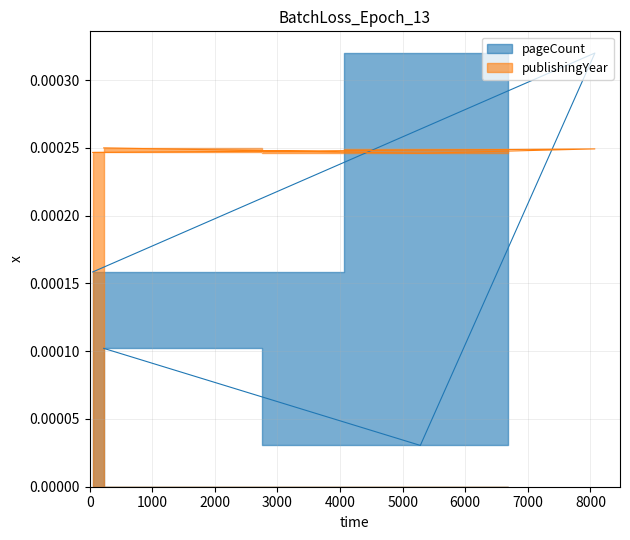

Reading right to left, what are all the values shown in this chart?

pageCount: 224=0.0	5283=0.0	8072=0.0	50=0.0
publishingYear: 224=0.0	5283=0.0	8072=0.0	50=0.0